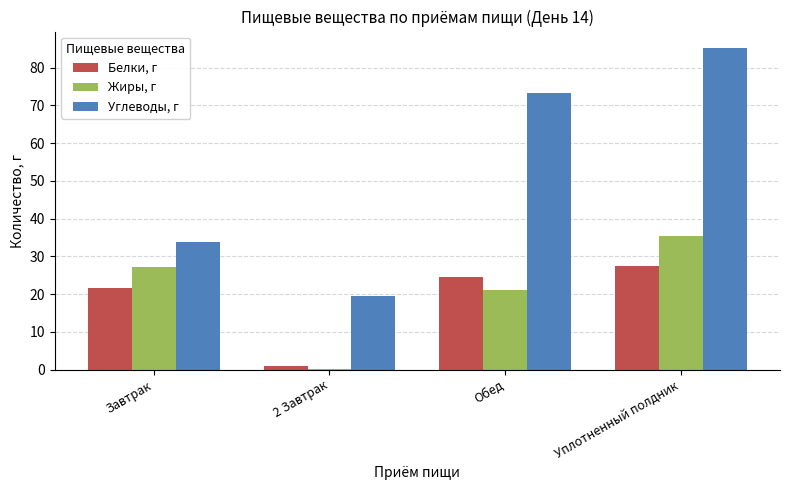

Where is Жиры, г nearest to the value 17?

Обед